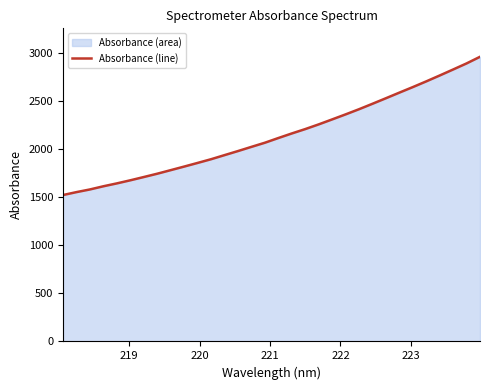

How many lines are shown in the chart?

1